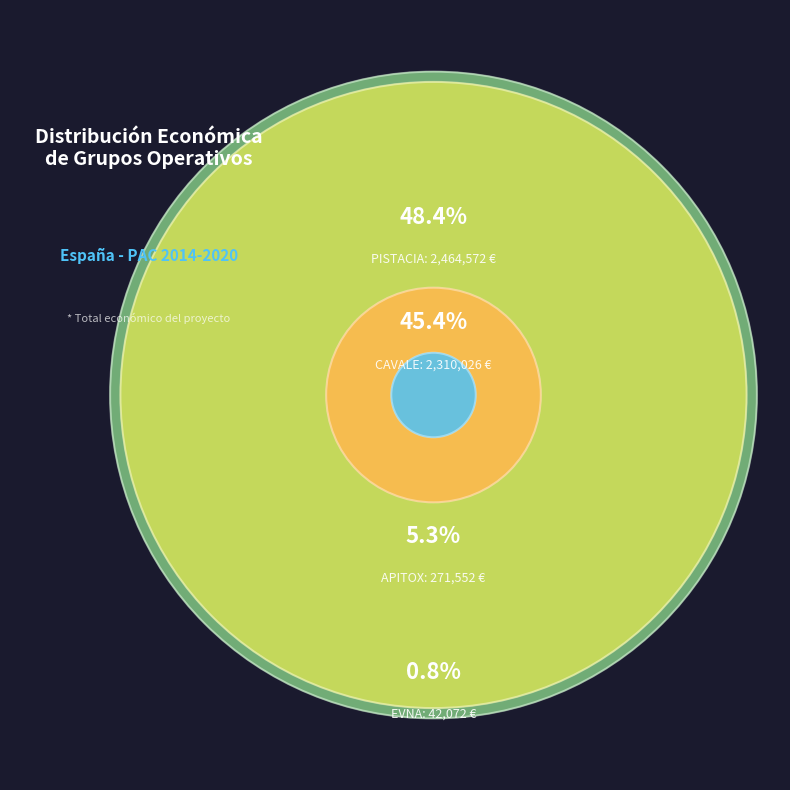

Does APITOX account for over 50% of the chart?

No